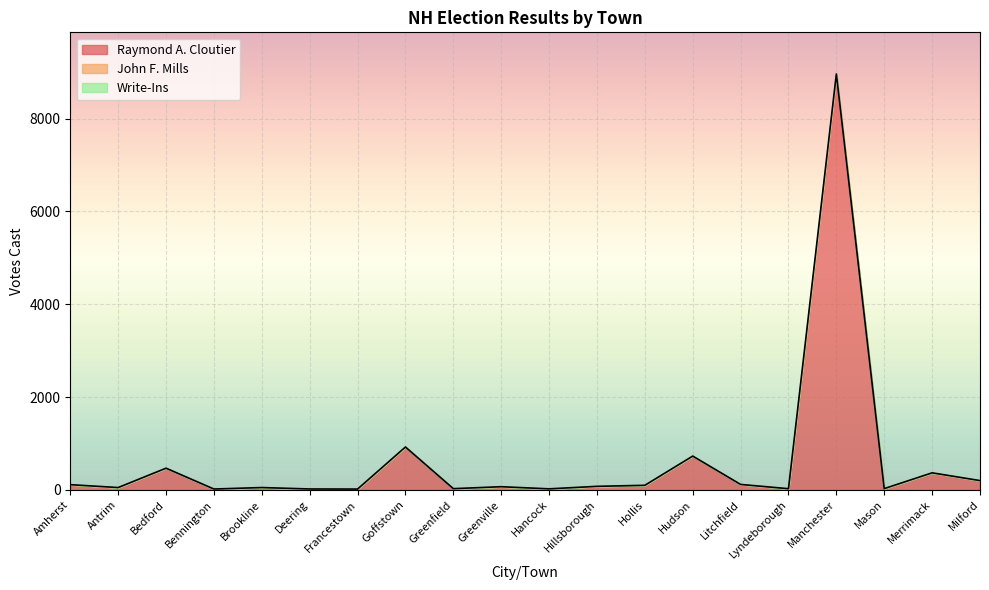

What is the label of the 2nd point from the right?

Merrimack